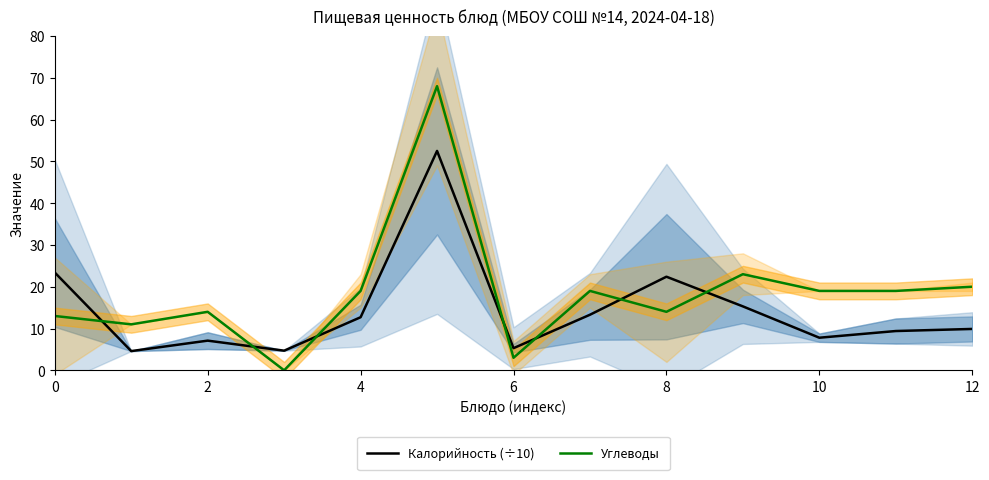

True or false: Калорийность (÷10) has a value of 6.3 at 7.

False